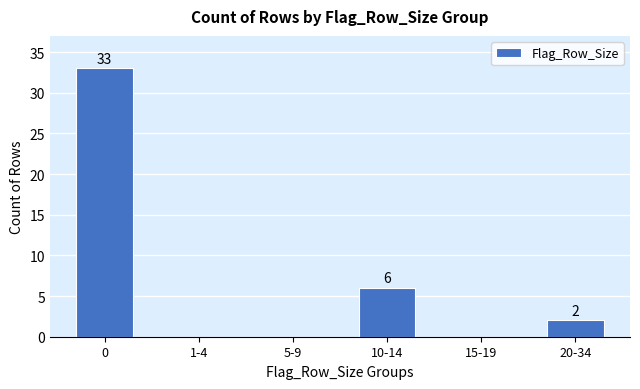

Reading right to left, list all the values displayed in this chart.

20-34=2	15-19=0	10-14=6	5-9=0	1-4=0	0=33